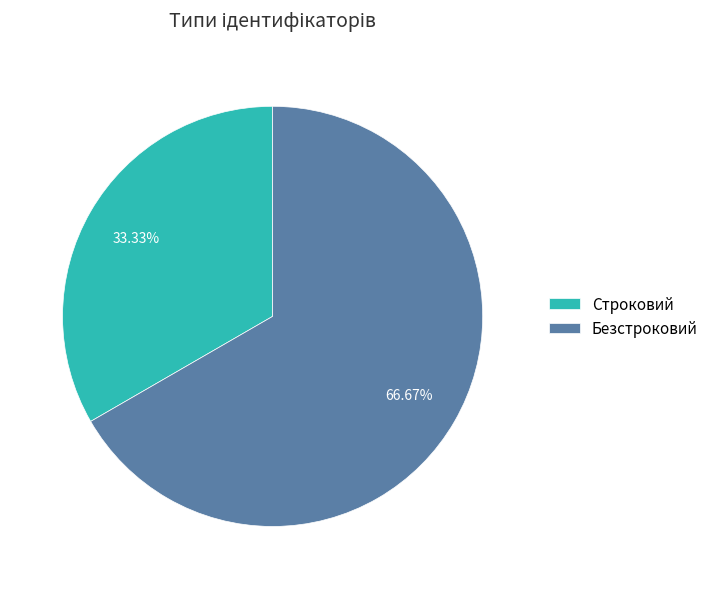

Is there a majority slice in this chart?

Yes